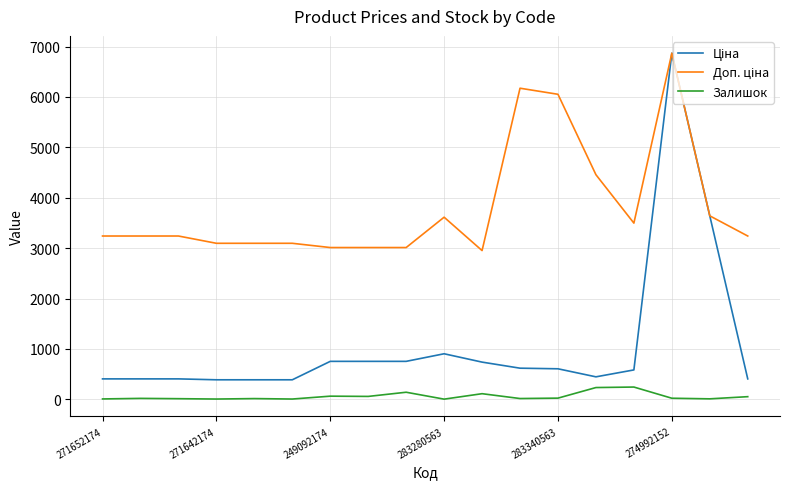

What is the greatest value displayed?

6869.4